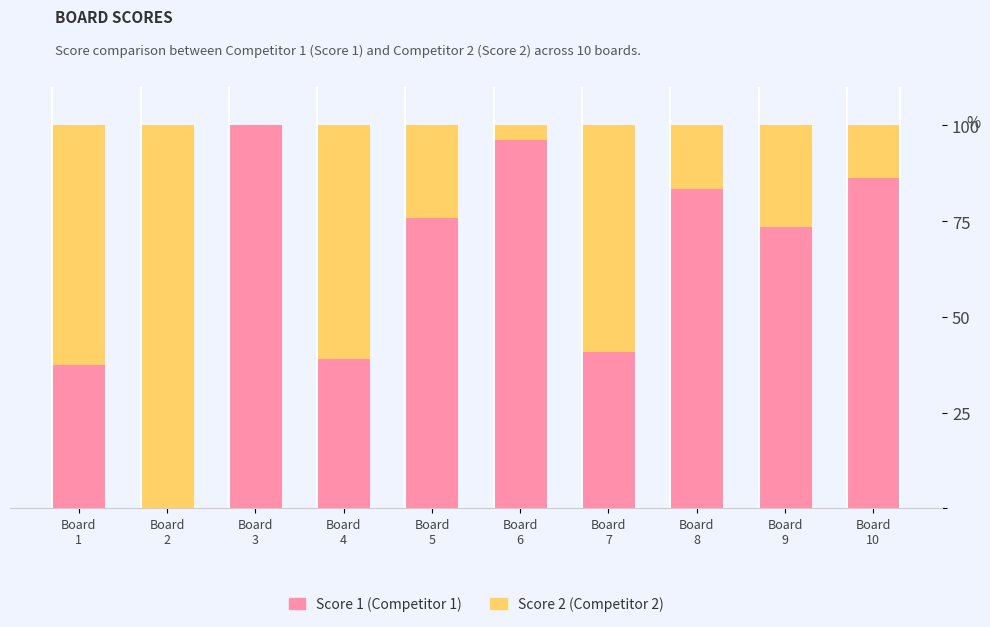

How many categories are shown in the chart?

10